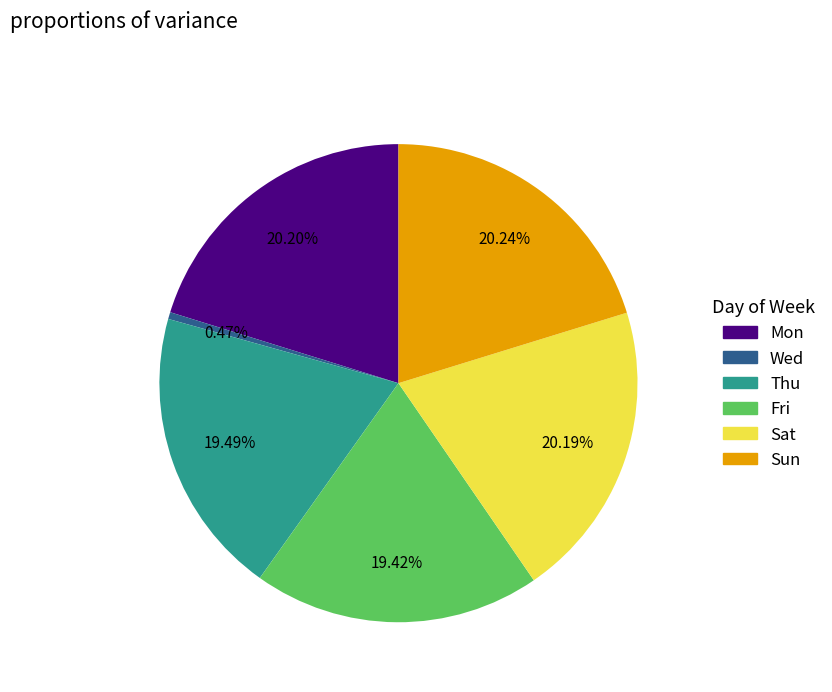

To the nearest percent, what portion does Mon represent?

20%